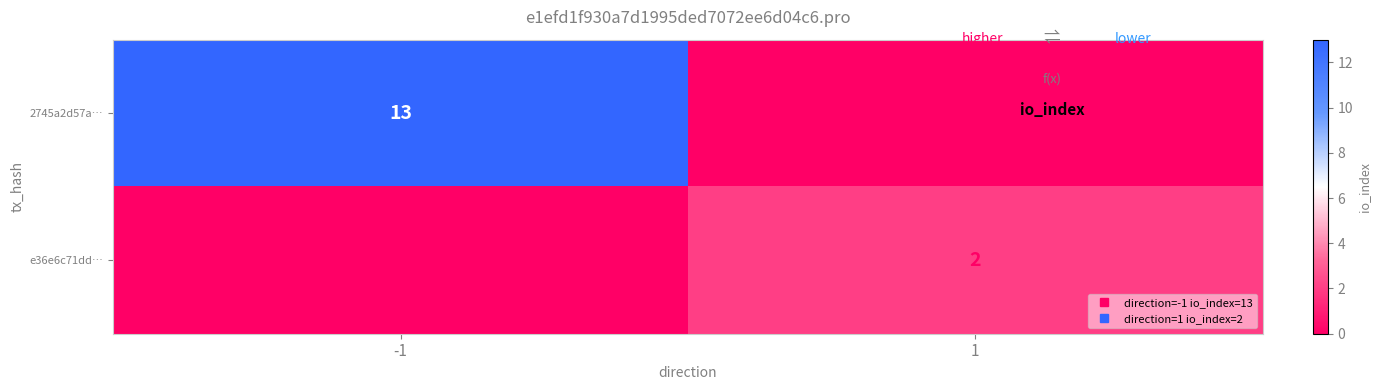

The e36e6c71dd… series shows 1 at -1. True or false?

False